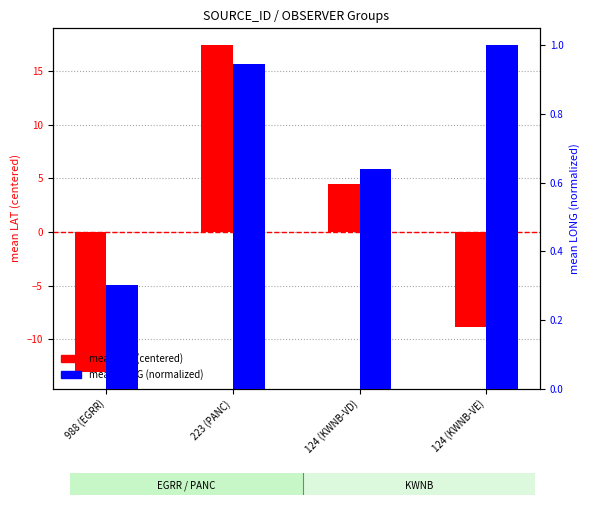

Between 124 (KWNB-VD) and 124 (KWNB-VE), which series saw the biggest shift?

mean LAT (centered)